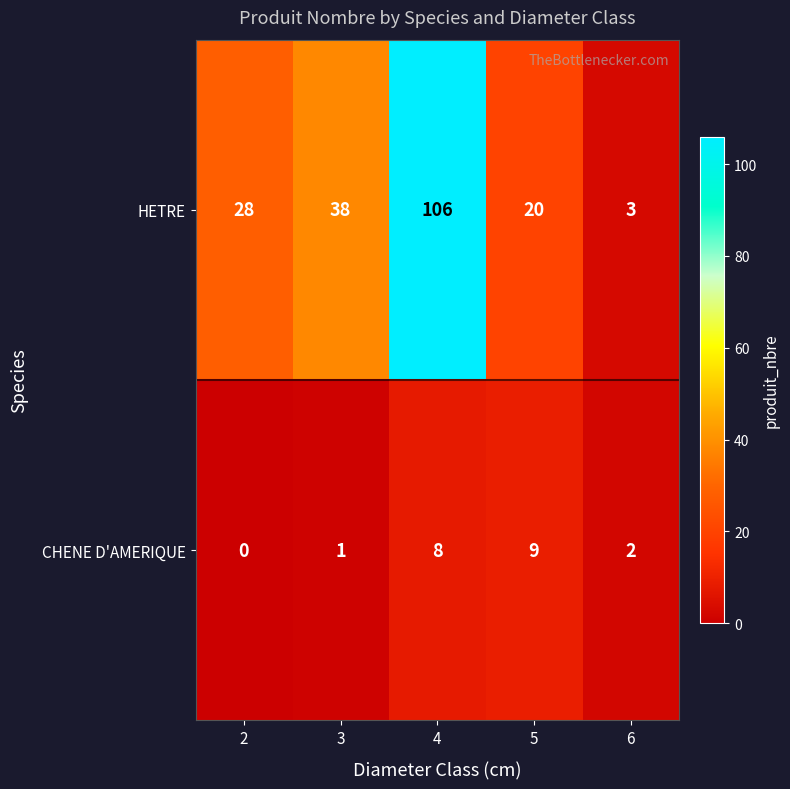

The HETRE series shows 37 at 2. True or false?

False